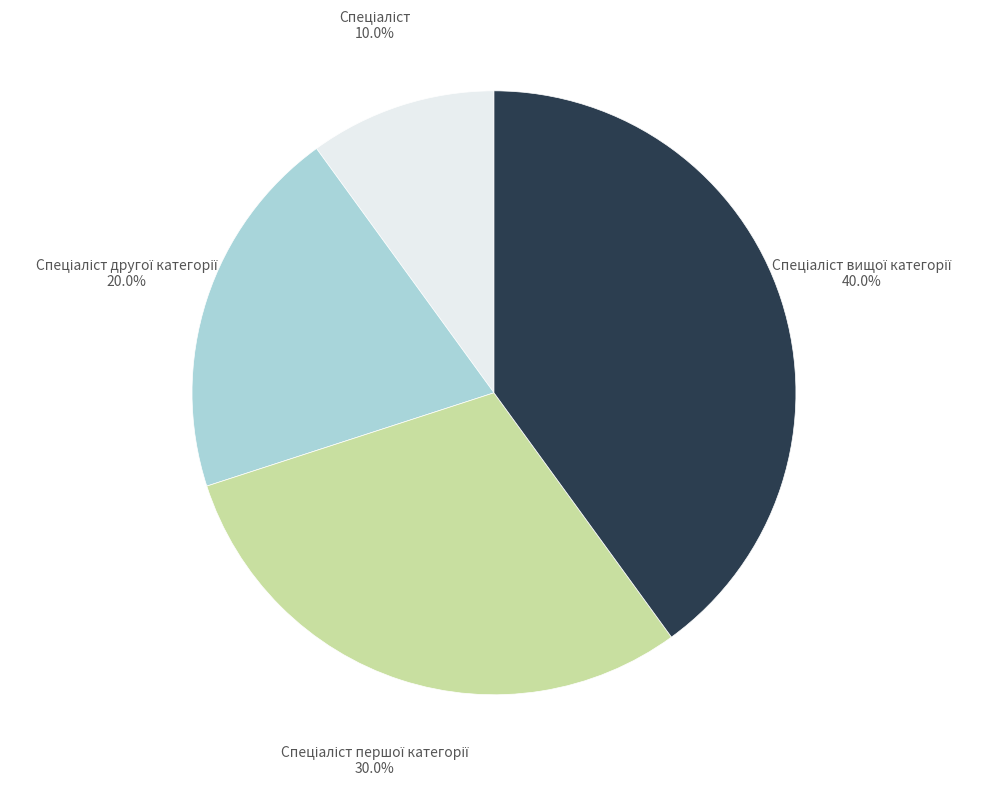

Is there any slice that represents more than half of the pie?

No